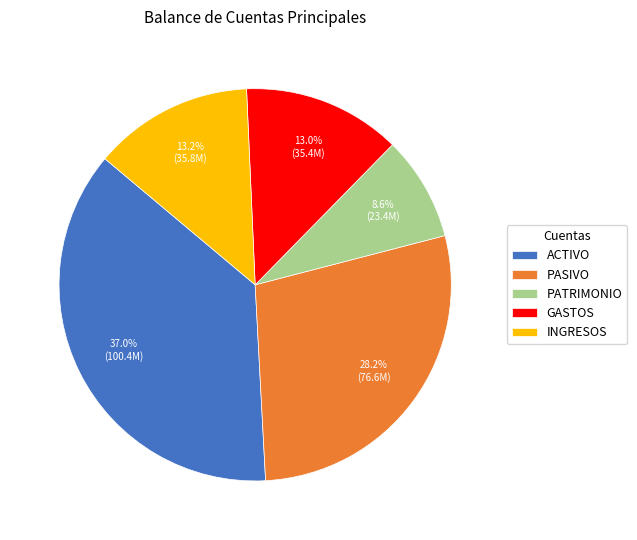

To the nearest percent, what is the difference between the largest and smallest slice percentages?

28%